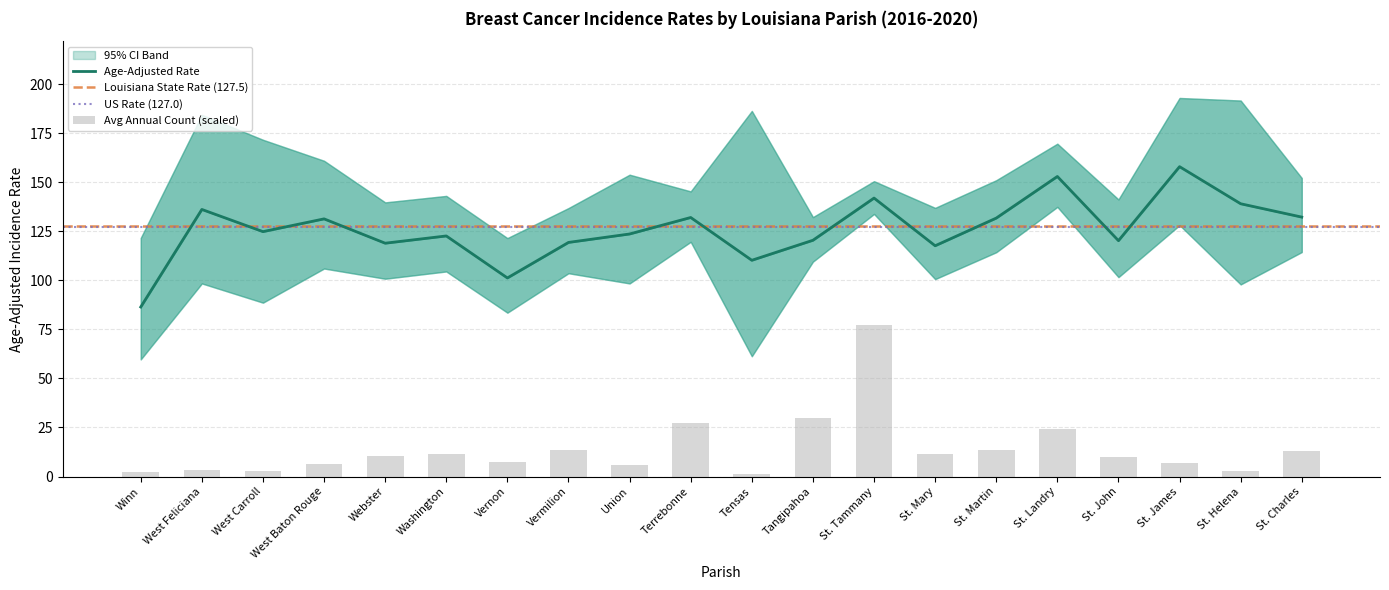

What is the difference between the maximum and minimum values in the Age-Adjusted Rate series?

71.5